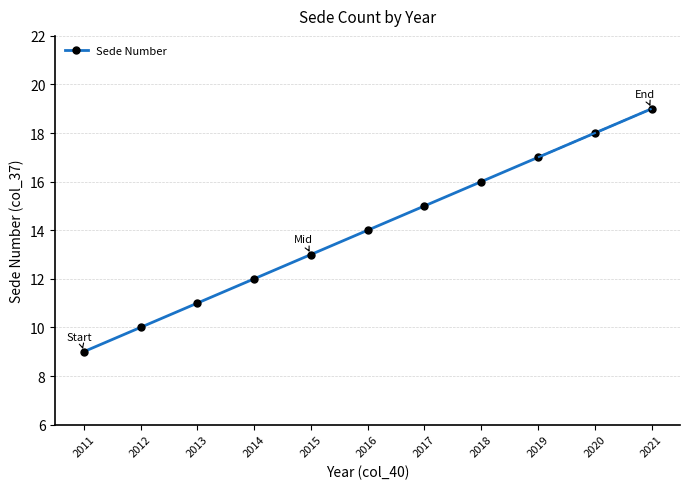

At which label does the data first exceed 14?

2017